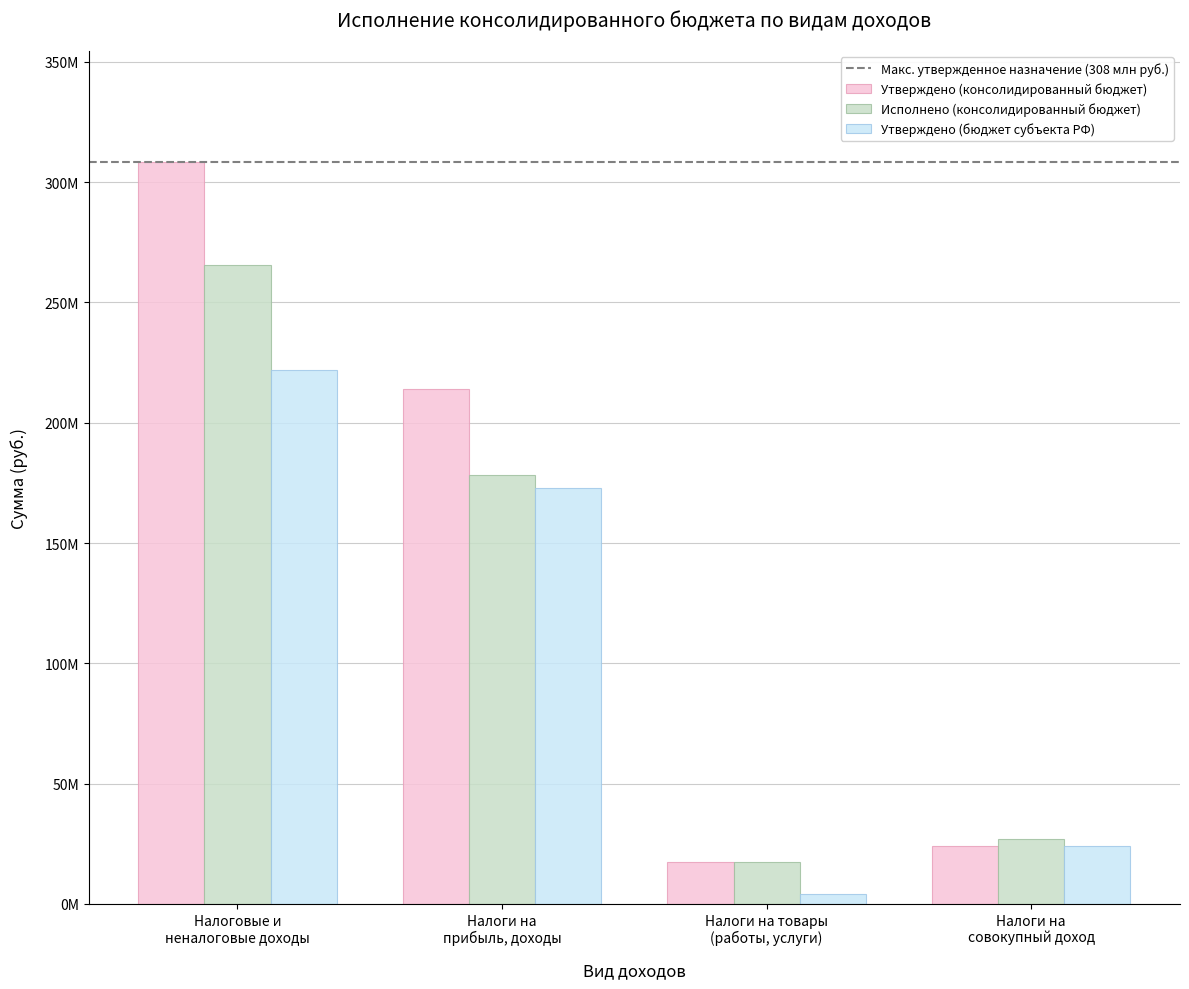

What is the label of the 2nd bar from the left?

Налоги на
прибыль, доходы